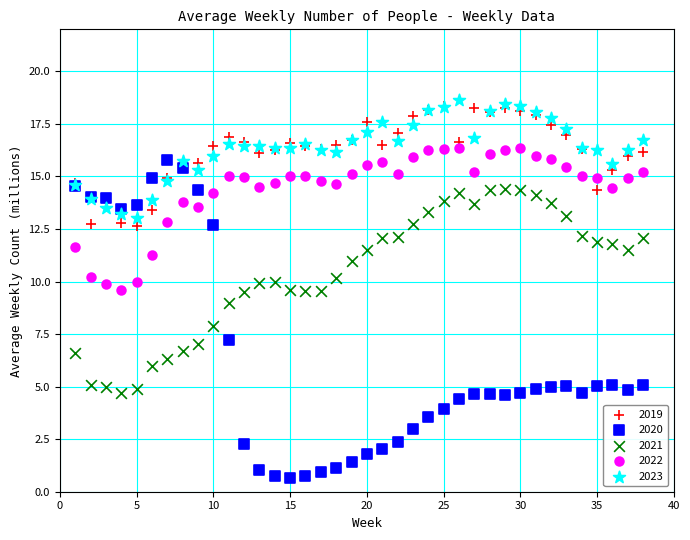

Which series has the largest Y range (max minus min)?

2020